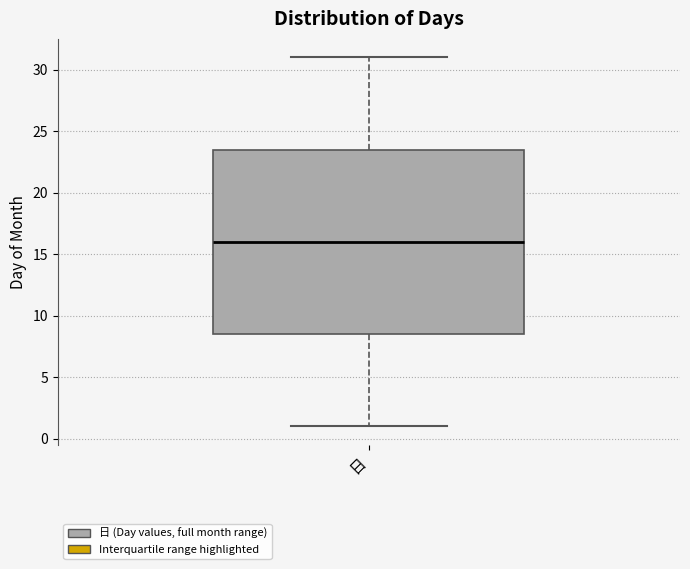

Transcribe this box plot: give where the median line is, the range the box spans, and where the two whiskers end, as read against the y-axis. The values are not printed on the chart, so give them approximately, as read against the axis.

median 16.0, box 8.5 to 23.5, whiskers 1.0 to 31.0